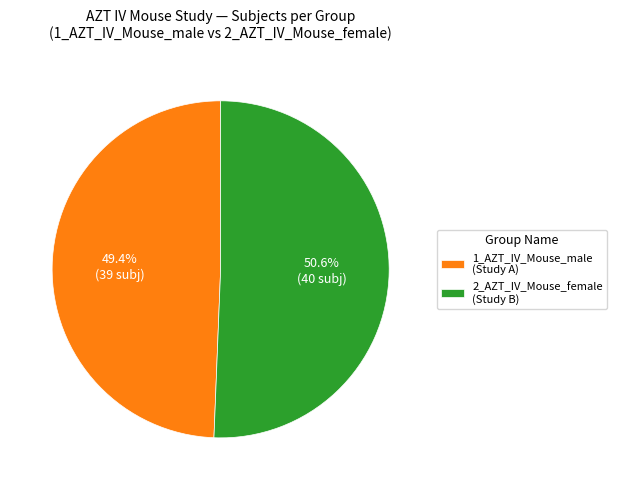

How many segments does this pie chart have?

2